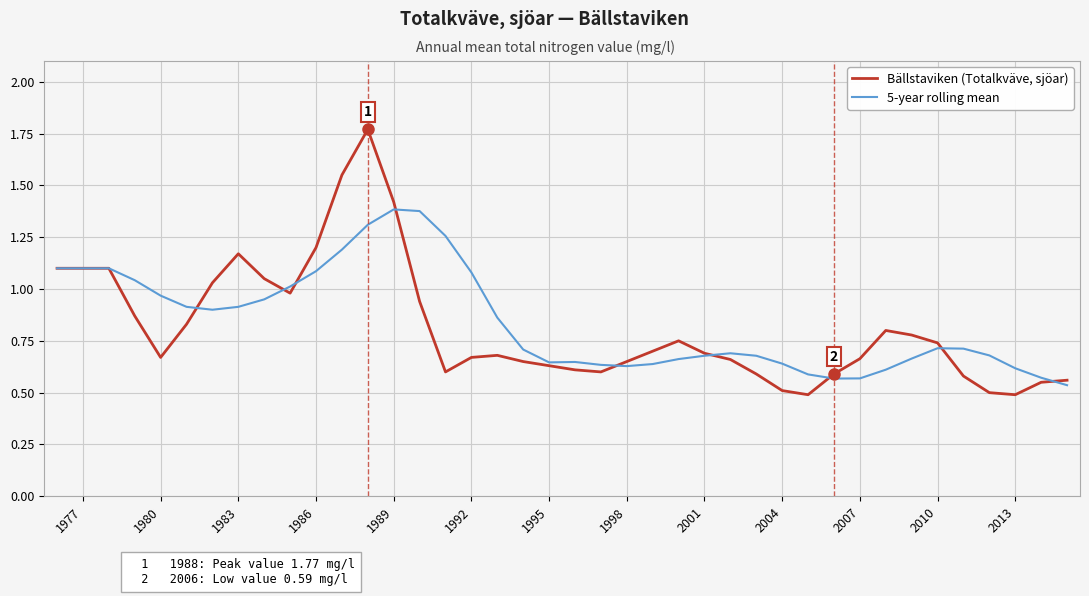

List the series in order of their overall mean, highest first.

5-year rolling mean, Bällstaviken (Totalkväve, sjöar)